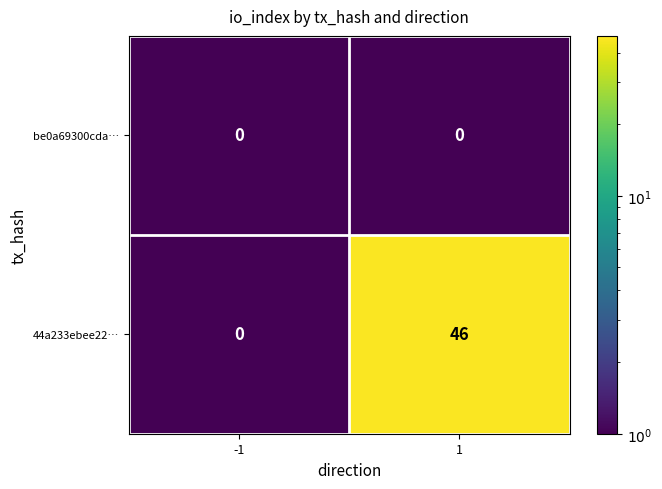

List the series in order of their overall mean, highest first.

44a233ebee22…, be0a69300cda…